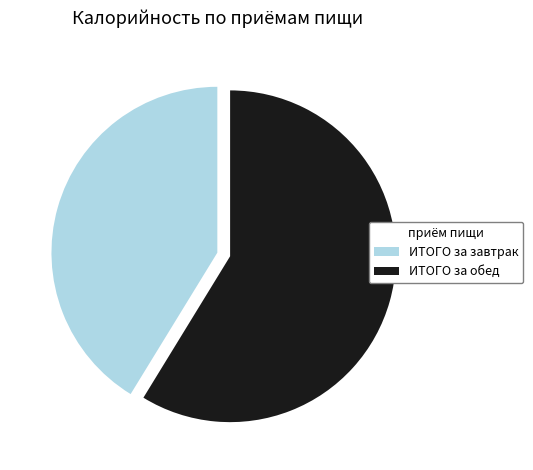

Which slice is the largest?

ИТОГО за обед